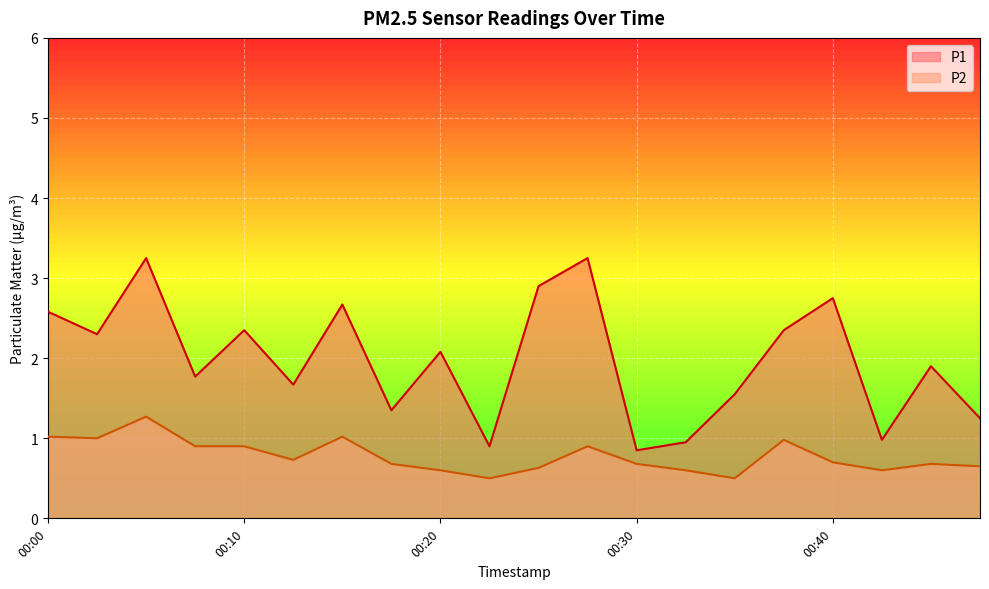

What is the sum of the P1 values at 00:15 and 00:30?

3.5